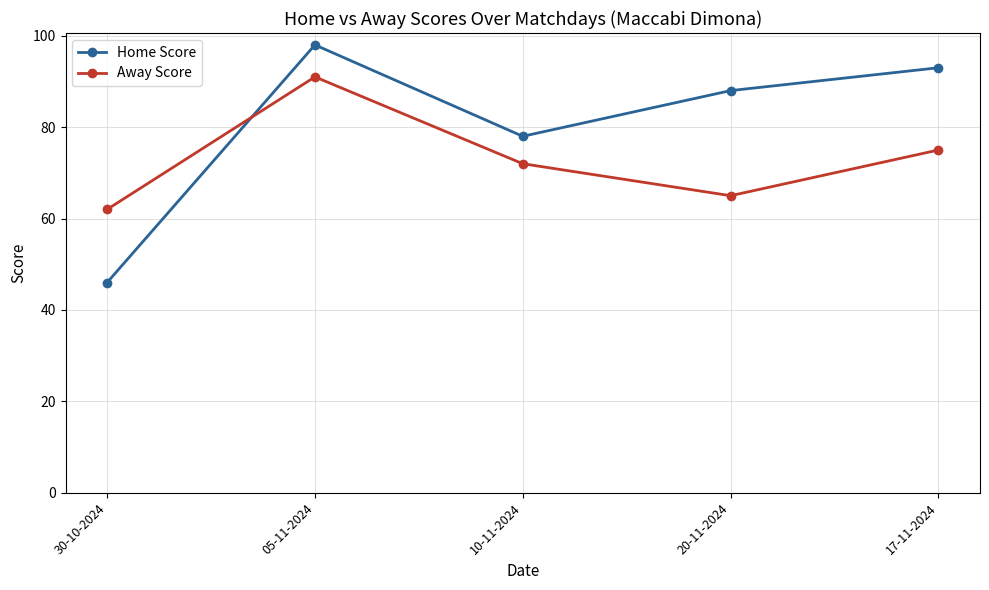

Is it true that Away Score equals 24 at 20-11-2024?

False